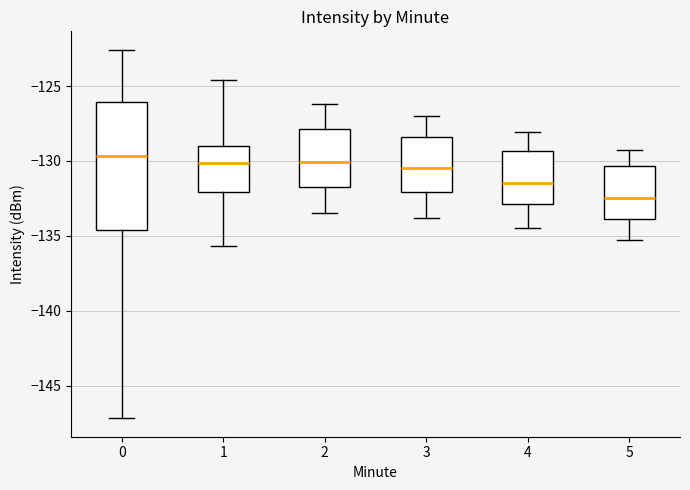

Reading left to right, transcribe this box plot: for each box, give where its median line is, the range the box spans, and where its two whiskers end, as read against the y-axis. The values are not printed on the chart, so give them approximately, as read against the axis.

0: median -129.5, box -134.5 to -126.0, whiskers -147.0 to -122.5
1: median -130.0, box -132.0 to -129.0, whiskers -135.5 to -124.5
2: median -130.0, box -131.5 to -128.0, whiskers -133.5 to -126.0
3: median -130.5, box -132.0 to -128.5, whiskers -134.0 to -127.0
4: median -131.5, box -133.0 to -129.5, whiskers -134.5 to -128.0
5: median -132.5, box -134.0 to -130.5, whiskers -135.5 to -129.5